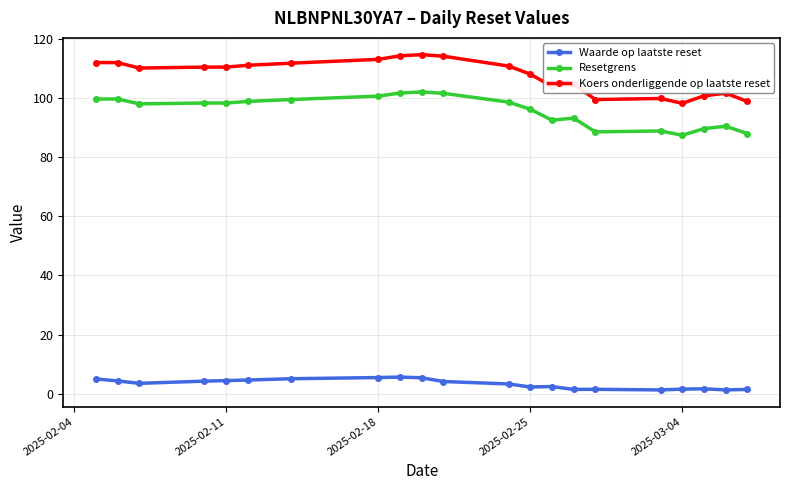

What is the value of the Waarde op laatste reset point at the 13th from the left?

2.3